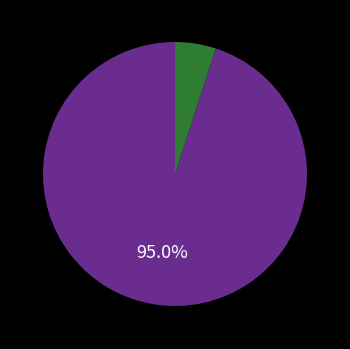

Count the number of slices in the pie.

2